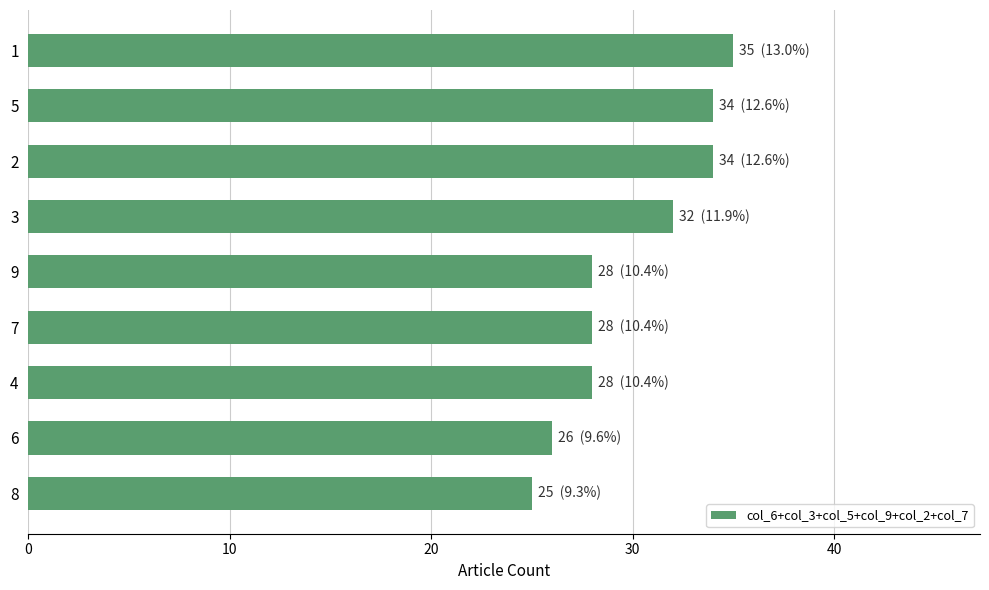

What is the value of the 3rd bar from the top?

34